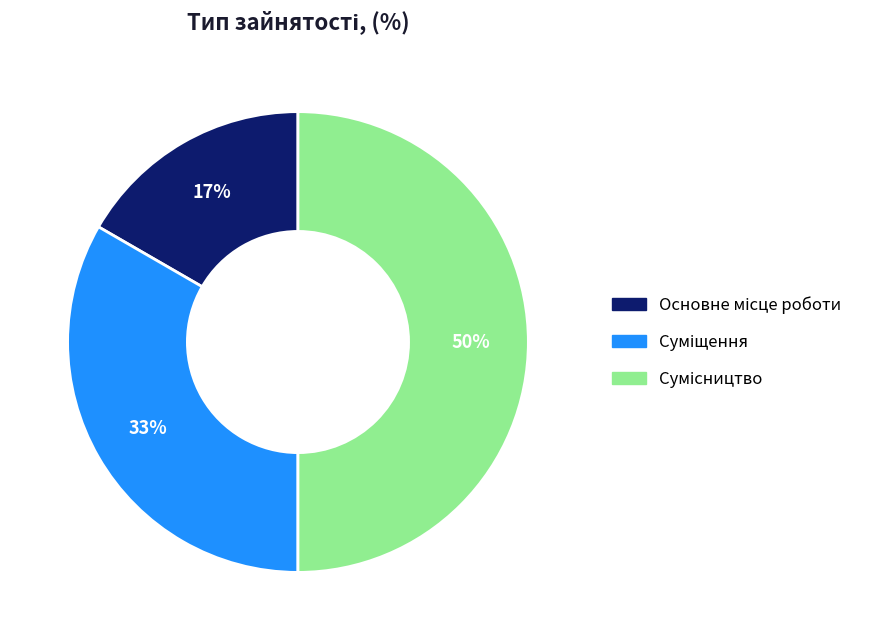

To the nearest percent, what is the average slice percentage?

33%